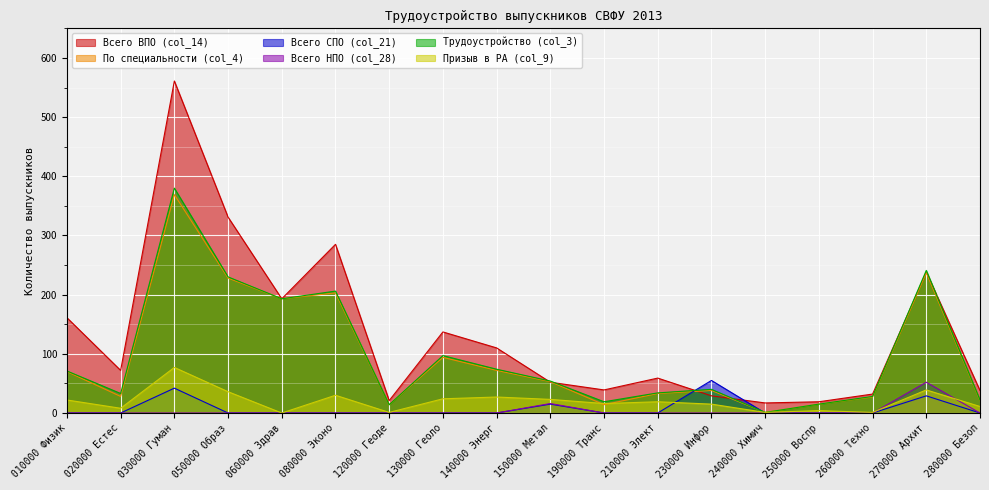

Between 050000 Образ and 060000 Здрав, which series saw the biggest shift?

Всего ВПО (col_14)